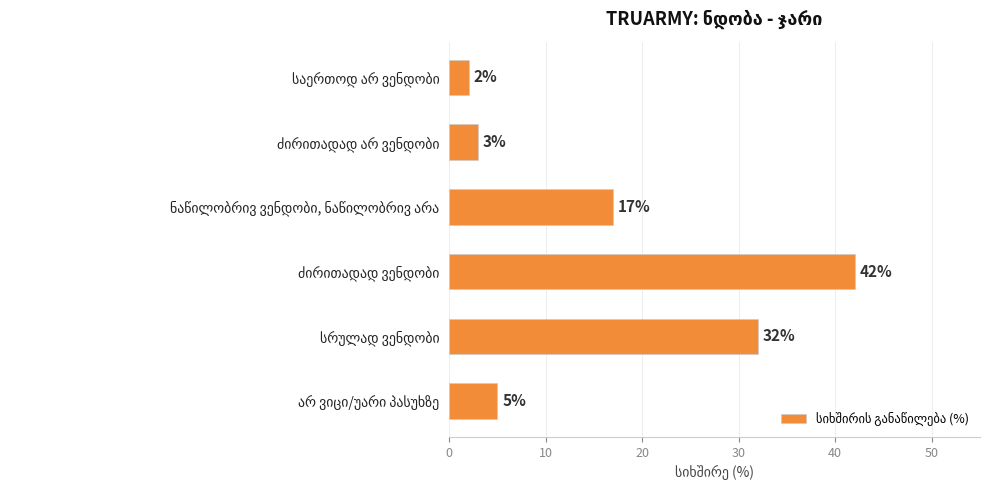

What is the sum of all values?

101